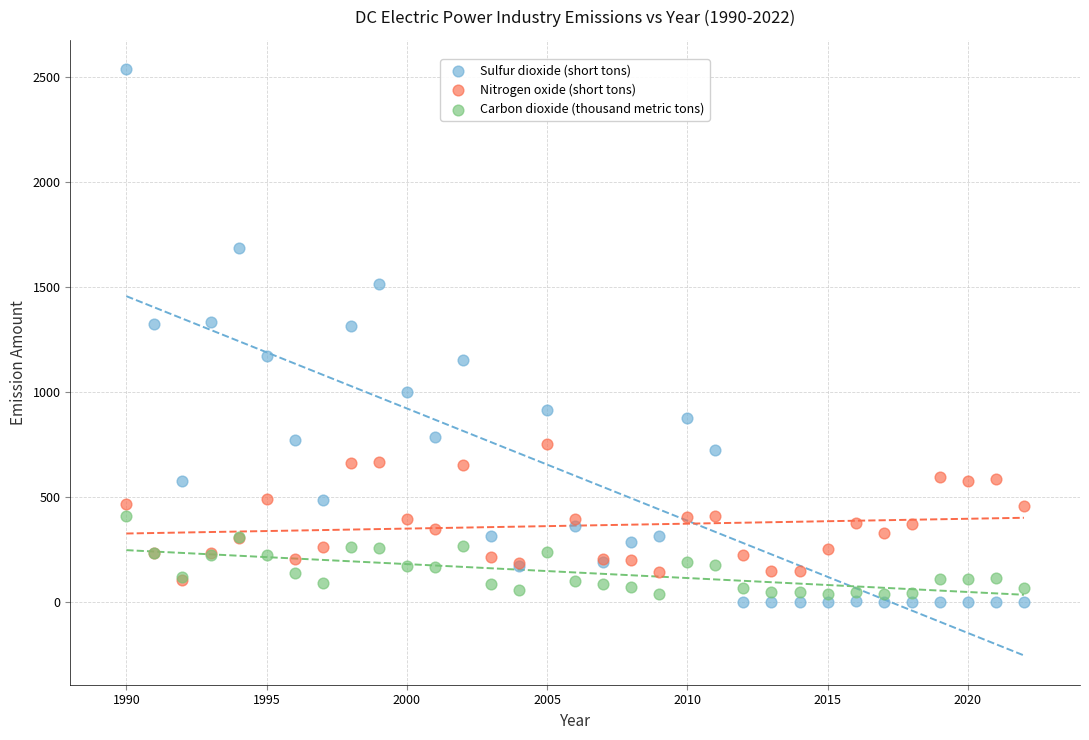

Which series has the widest spread of Y values?

Sulfur dioxide (short tons)